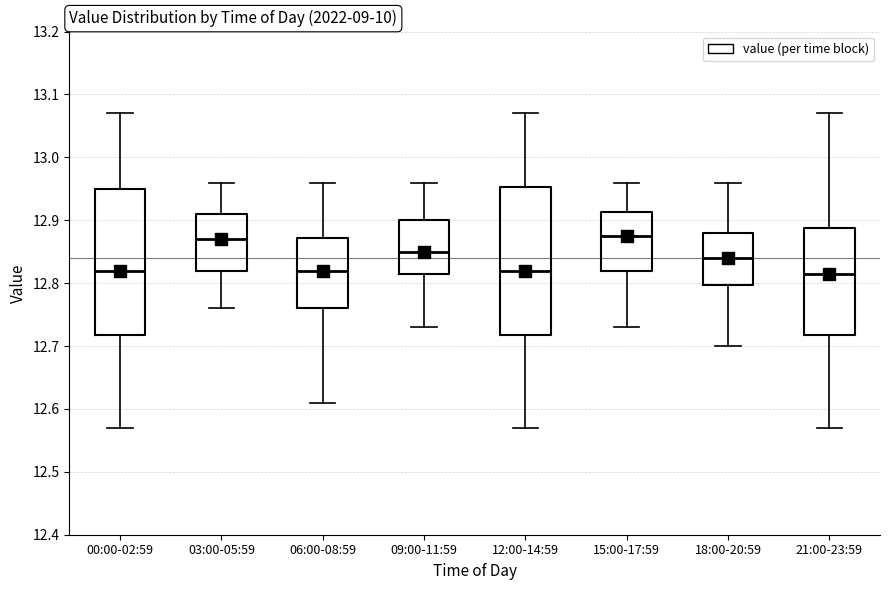

Reading left to right, read every box against the y-axis: the position of its median line, the range the box covers, and the ends of its whiskers. The values are not printed on the chart, so give them approximately, as read against the axis.

00:00-02:59: median 12.82, box 12.72 to 12.95, whiskers 12.57 to 13.07
03:00-05:59: median 12.87, box 12.82 to 12.91, whiskers 12.76 to 12.96
06:00-08:59: median 12.82, box 12.76 to 12.87, whiskers 12.61 to 12.96
09:00-11:59: median 12.85, box 12.82 to 12.90, whiskers 12.73 to 12.96
12:00-14:59: median 12.82, box 12.72 to 12.95, whiskers 12.57 to 13.07
15:00-17:59: median 12.88, box 12.82 to 12.91, whiskers 12.73 to 12.96
18:00-20:59: median 12.84, box 12.80 to 12.88, whiskers 12.70 to 12.96
21:00-23:59: median 12.82, box 12.72 to 12.89, whiskers 12.57 to 13.07